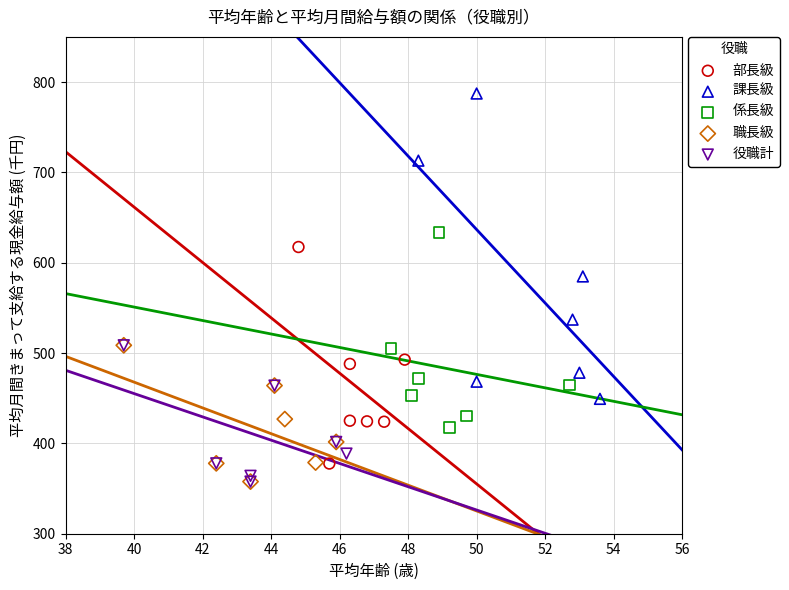

Which series reaches the maximum Y coordinate?

課長級